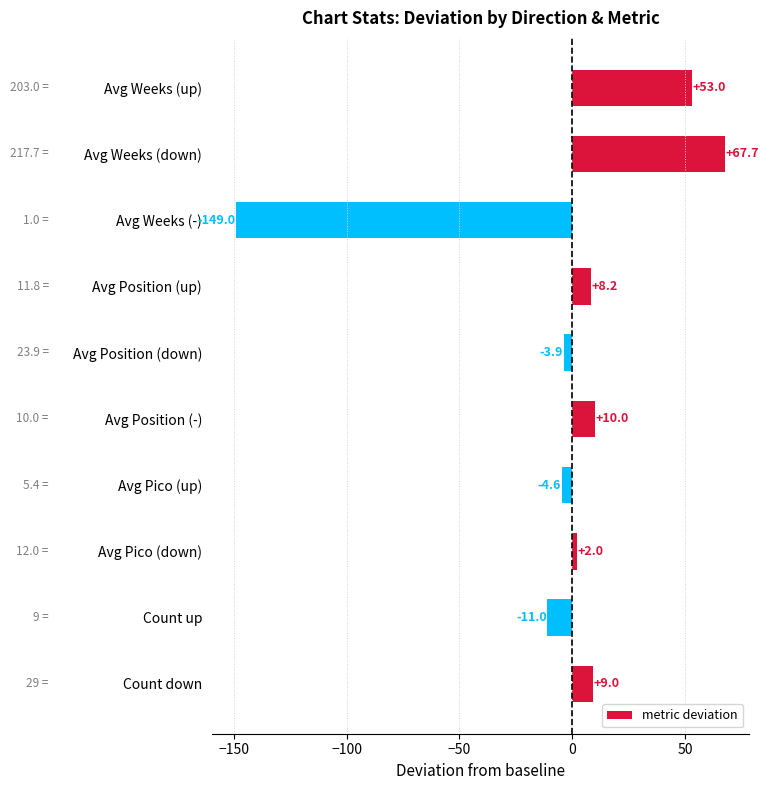

Where is the data nearest to the value -40?

Count up